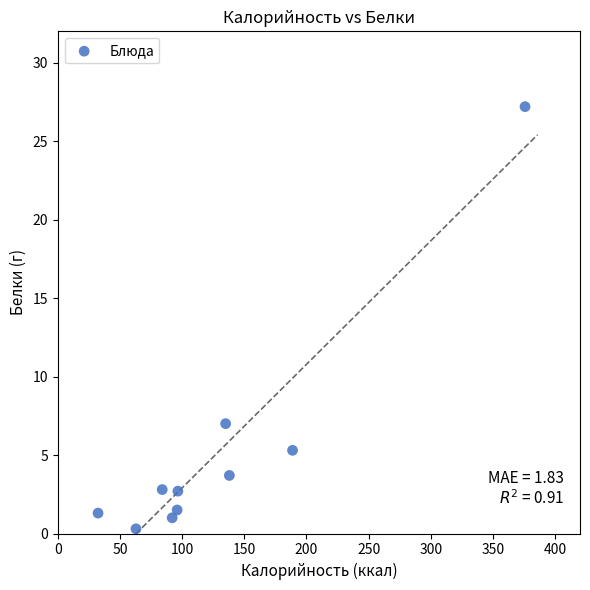

What is the range of Y values (max minus min)?

26.9